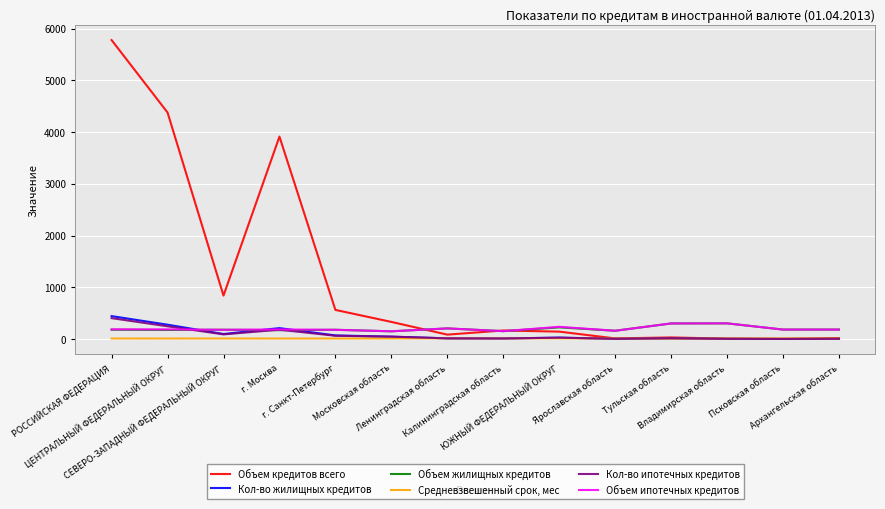

The value of Объем ипотечных кредитов at Архангельская область is 182.0. True or false?

True